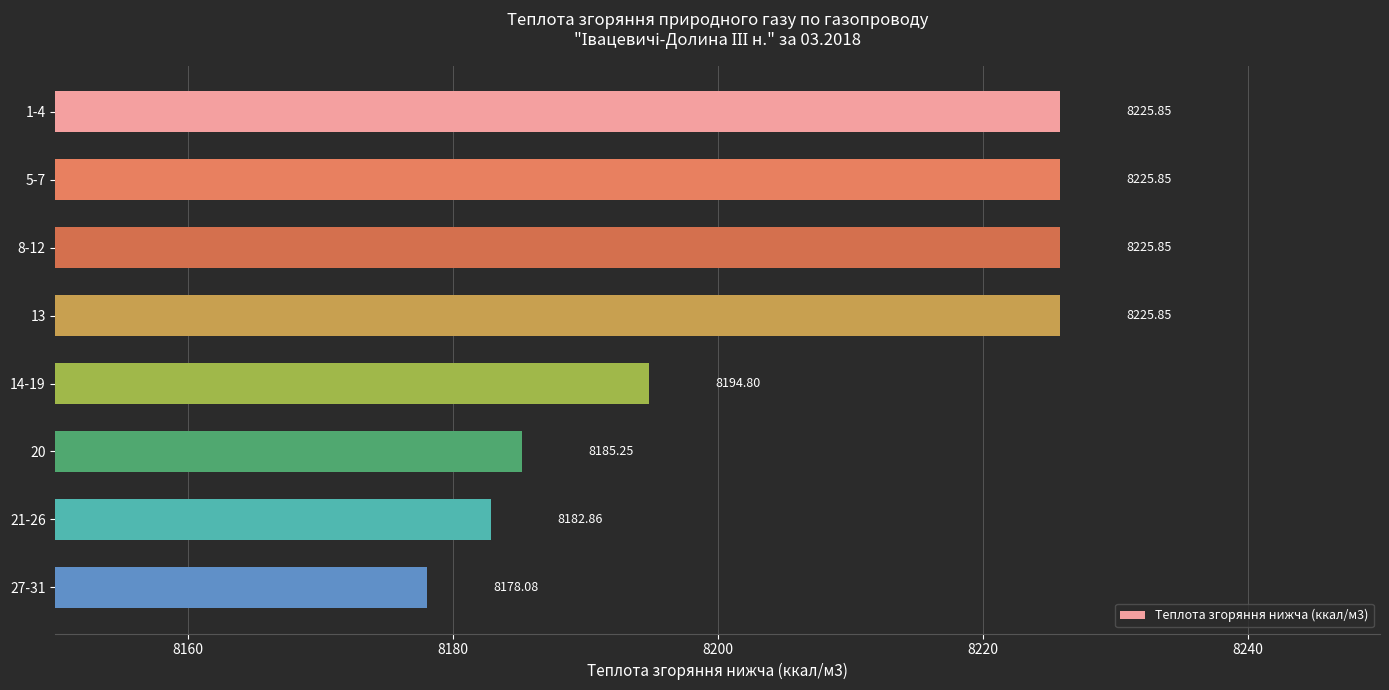

What is the change in value from 13 to 27-31?

-47.8